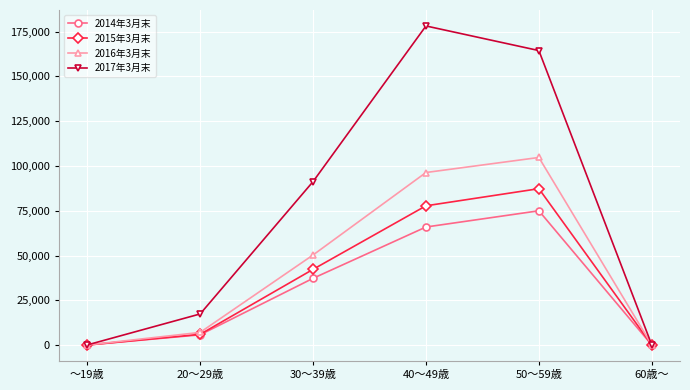

What is the difference between the maximum and minimum values in the 2017年3月末 series?

178143